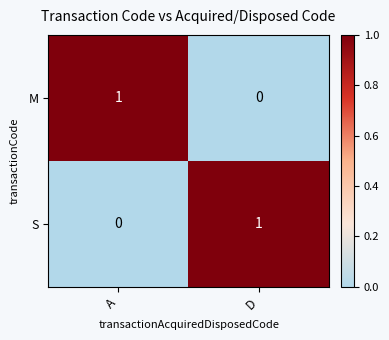

At which label is M closest to 0?

D